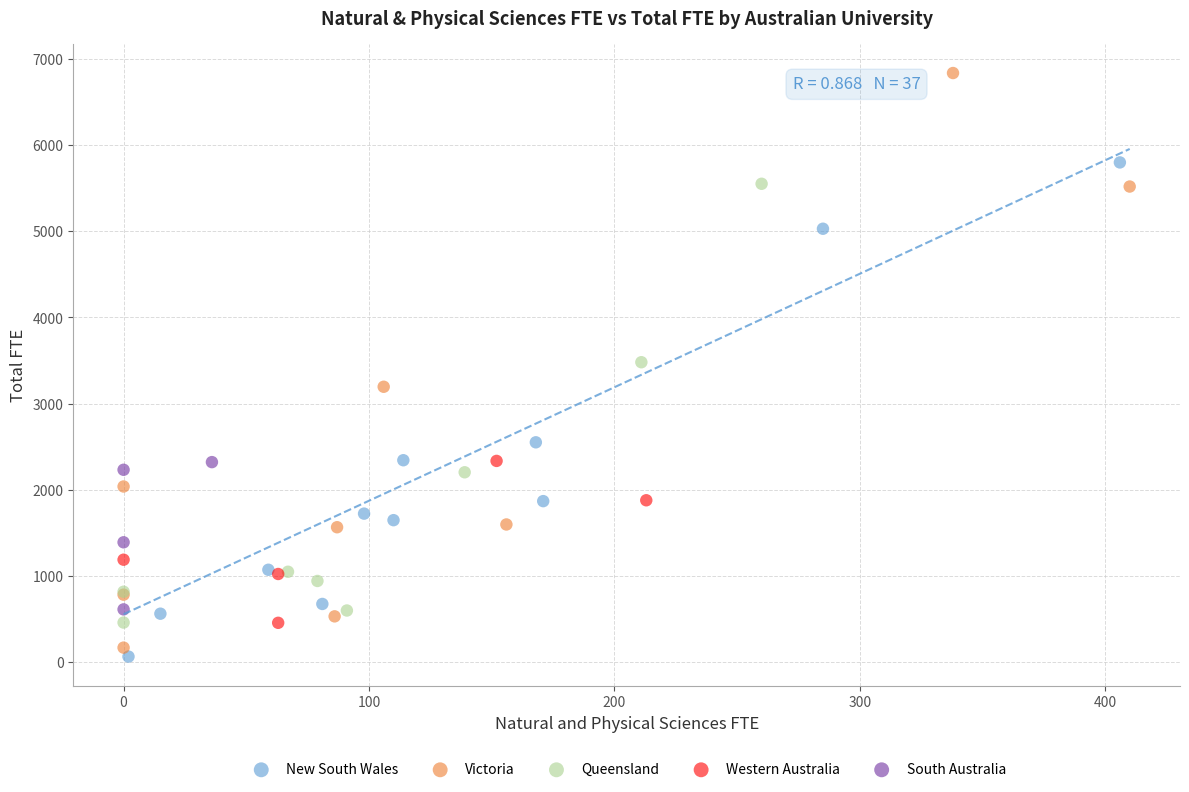

Which series contains the highest Y value?

Victoria